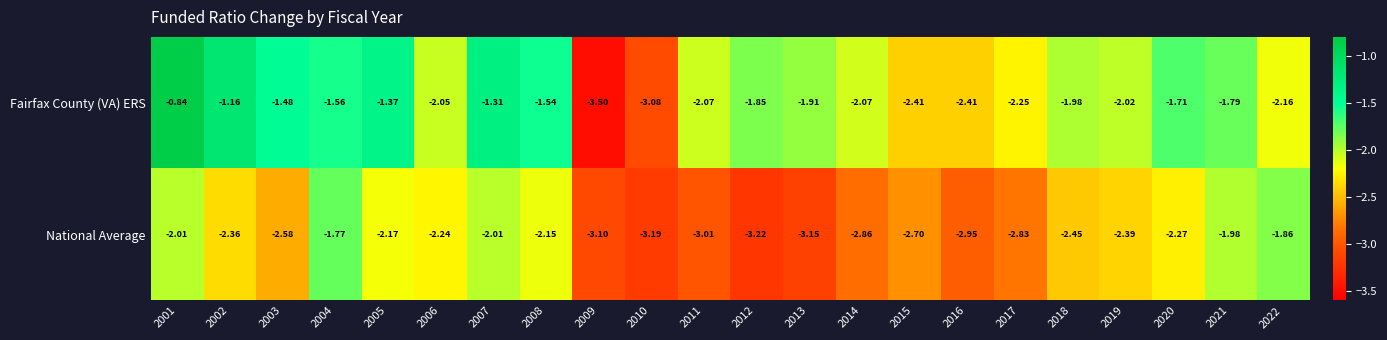

Which series has the widest spread of values?

Fairfax County (VA) ERS